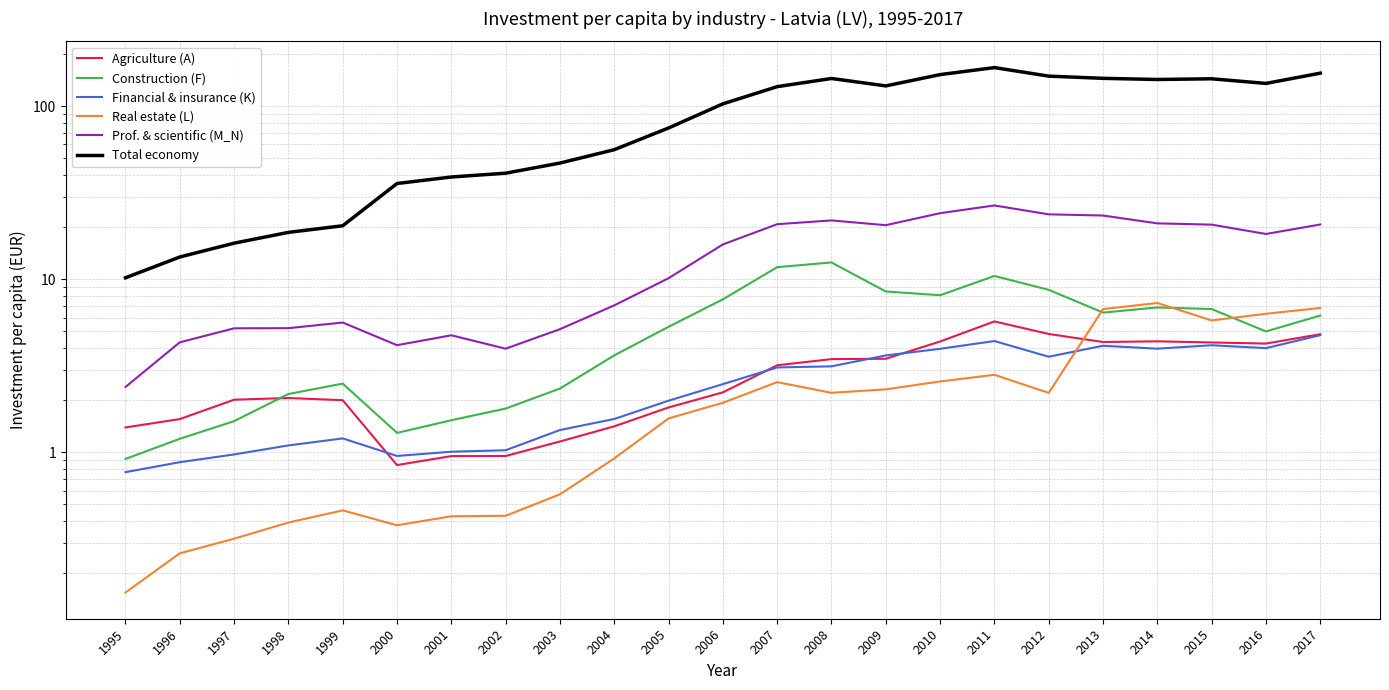

Between 2008 and 2017, which is larger?

2017